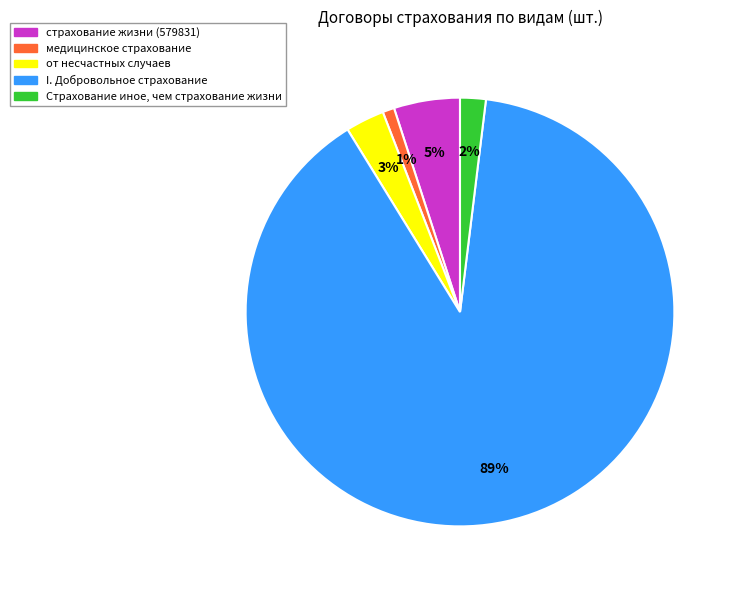

Do от несчастных случаев and медицинское страхование together represent more than half of the pie?

No